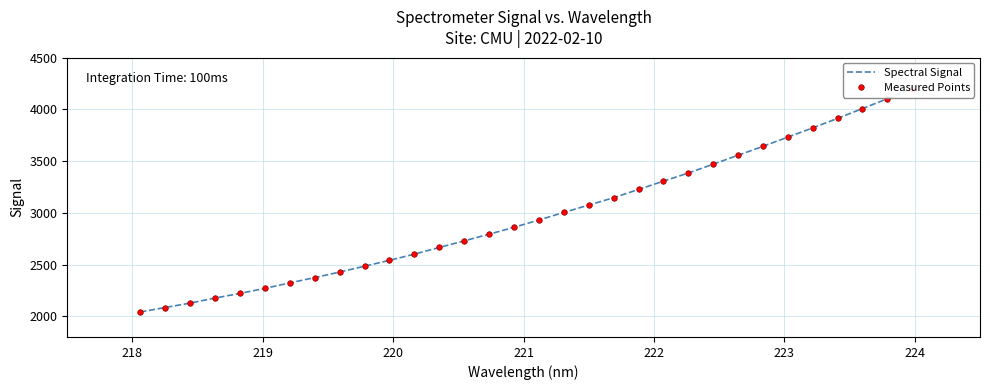

True or false: Measured Points and Spectral Signal cross at least once.

False